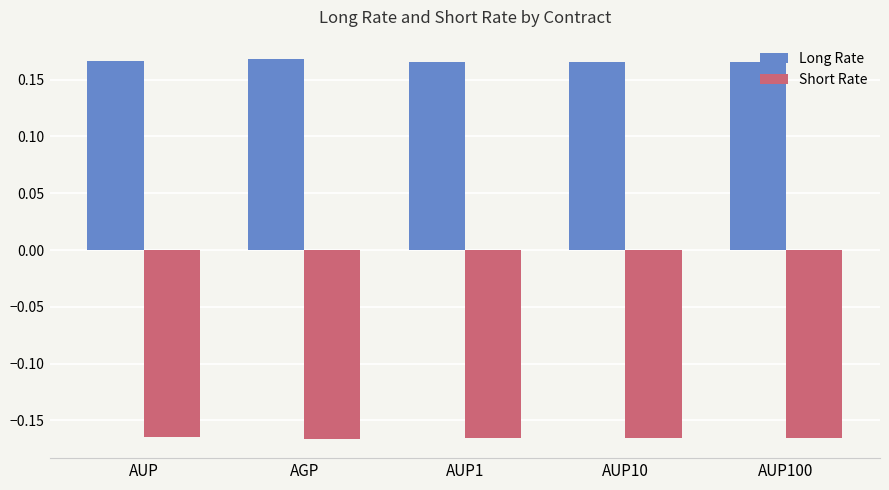

Rank the series by their maximum value, from lowest to highest.

Short Rate, Long Rate